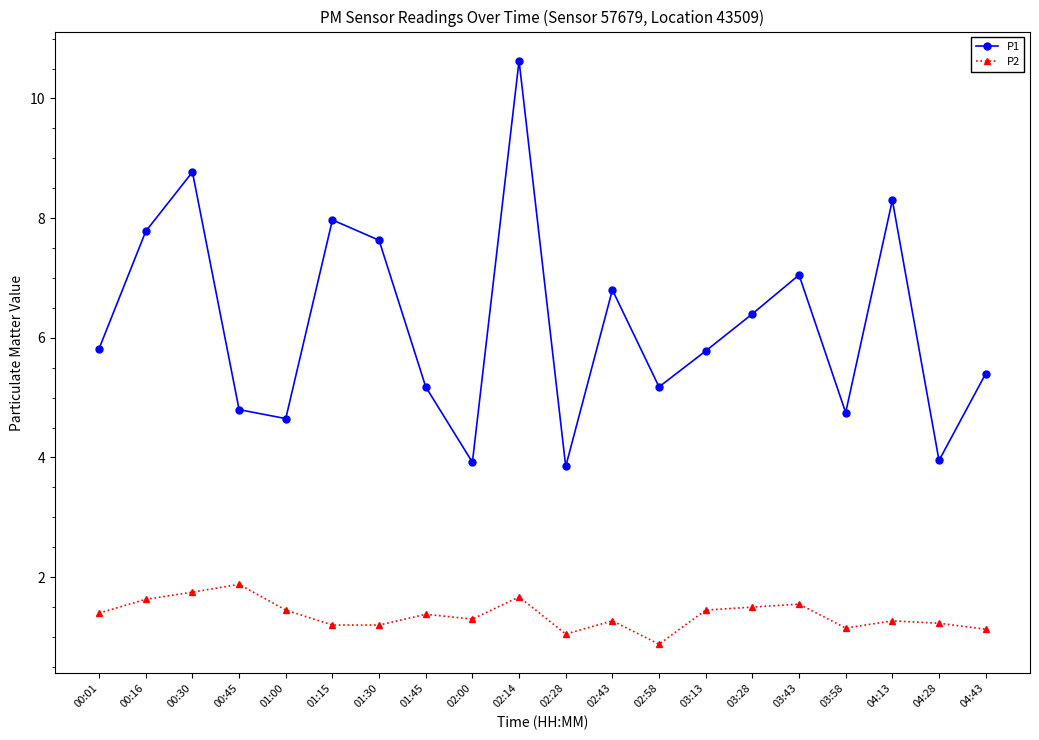

True or false: P2 has more than 0 points higher than both neighbors.

True